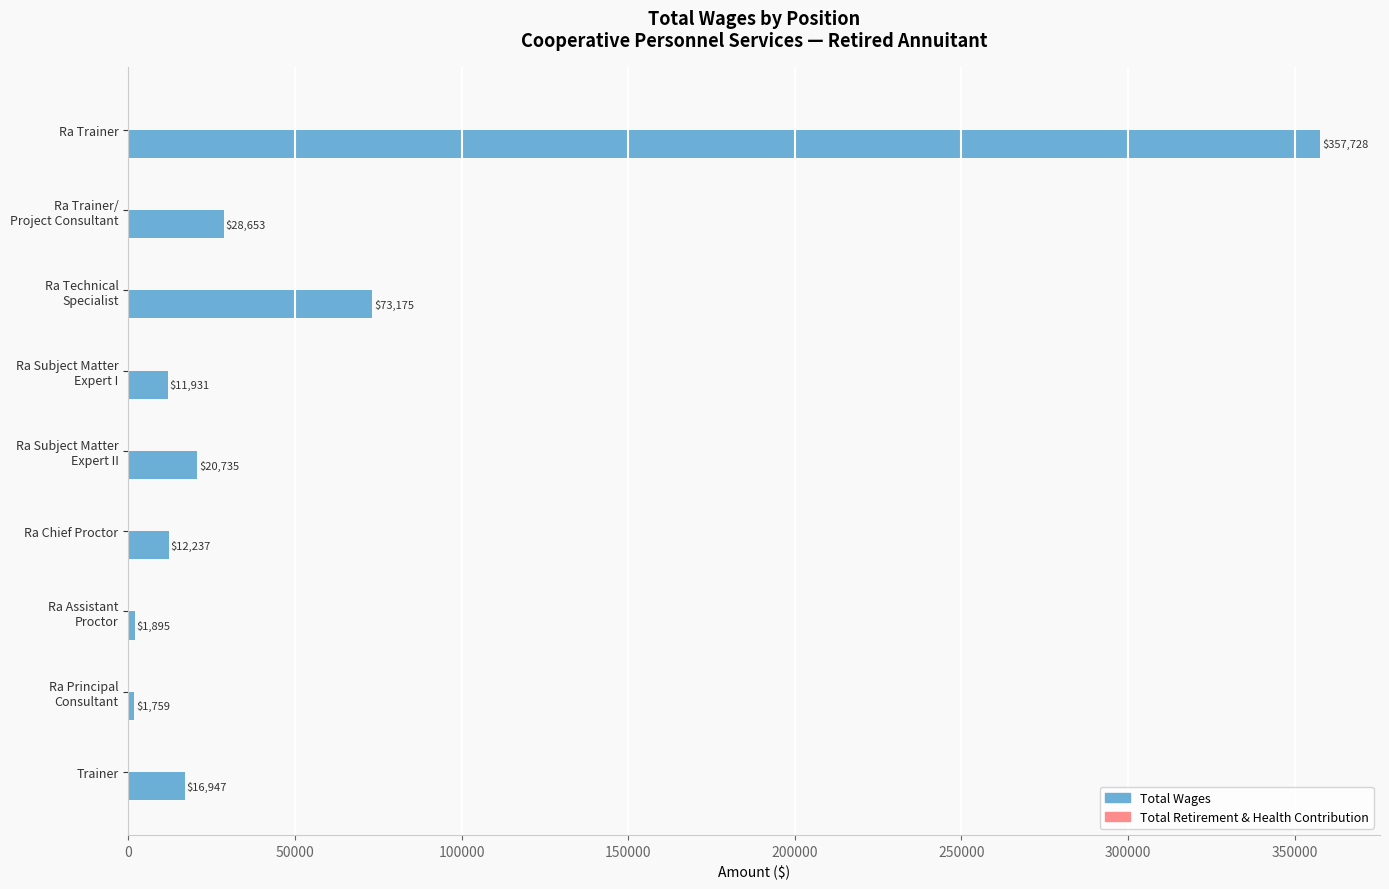

What is the value of the 1st bar from the top?

357728